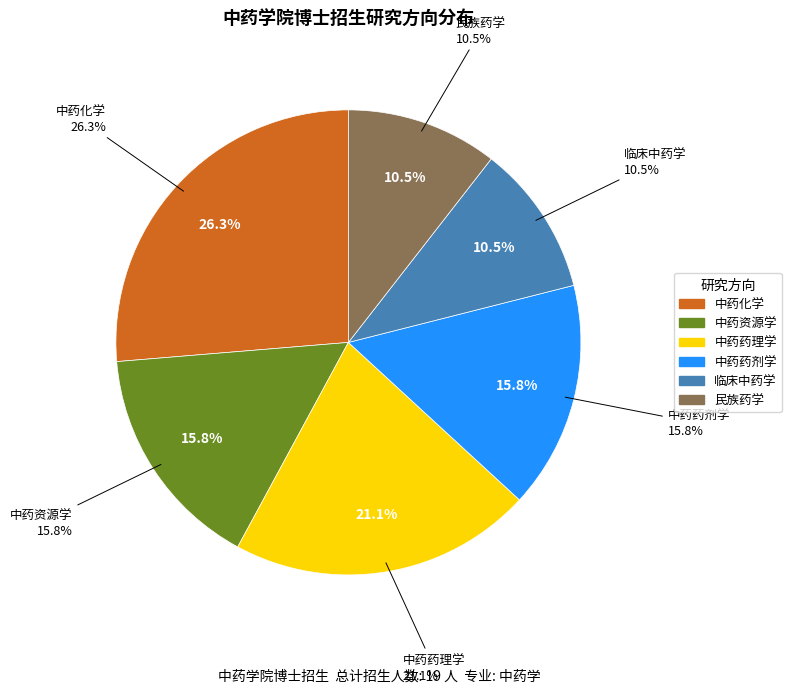

To the nearest percent, what is the average slice percentage?

17%